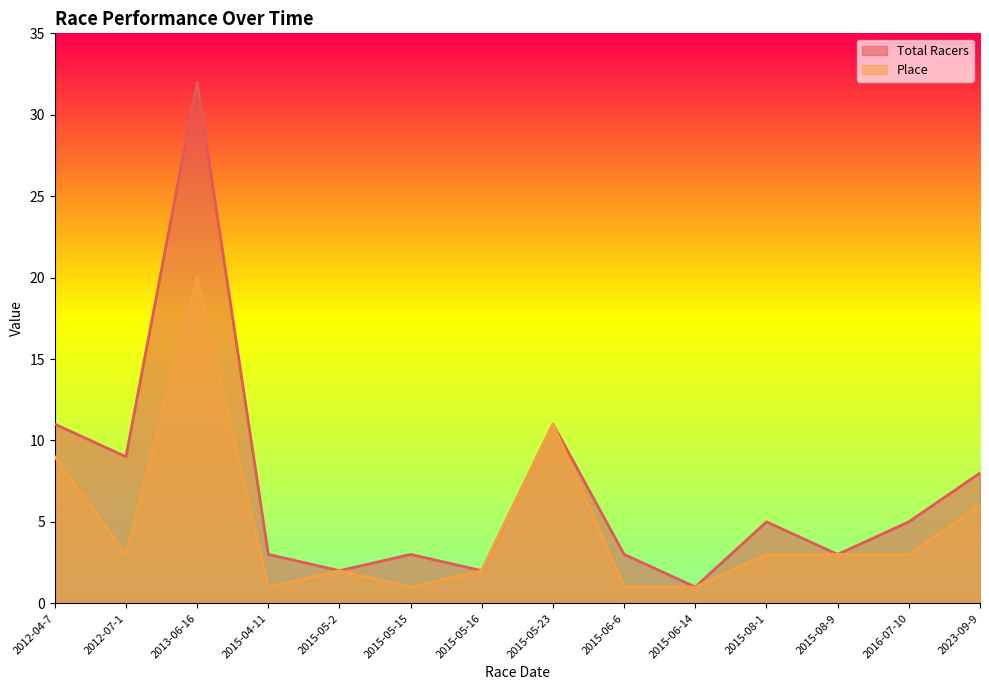

Reading right to left, what are all the values shown in this chart?

Total Racers: 2023-09-9=8	2016-07-10=5	2015-08-9=3	2015-08-1=5	2015-06-14=1	2015-06-6=3	2015-05-23=11	2015-05-16=2	2015-05-15=3	2015-05-2=2	2015-04-11=3	2013-06-16=32	2012-07-1=9	2012-04-7=11
Place: 2023-09-9=6	2016-07-10=3	2015-08-9=3	2015-08-1=3	2015-06-14=1	2015-06-6=1	2015-05-23=11	2015-05-16=2	2015-05-15=1	2015-05-2=2	2015-04-11=1	2013-06-16=20	2012-07-1=3	2012-04-7=9